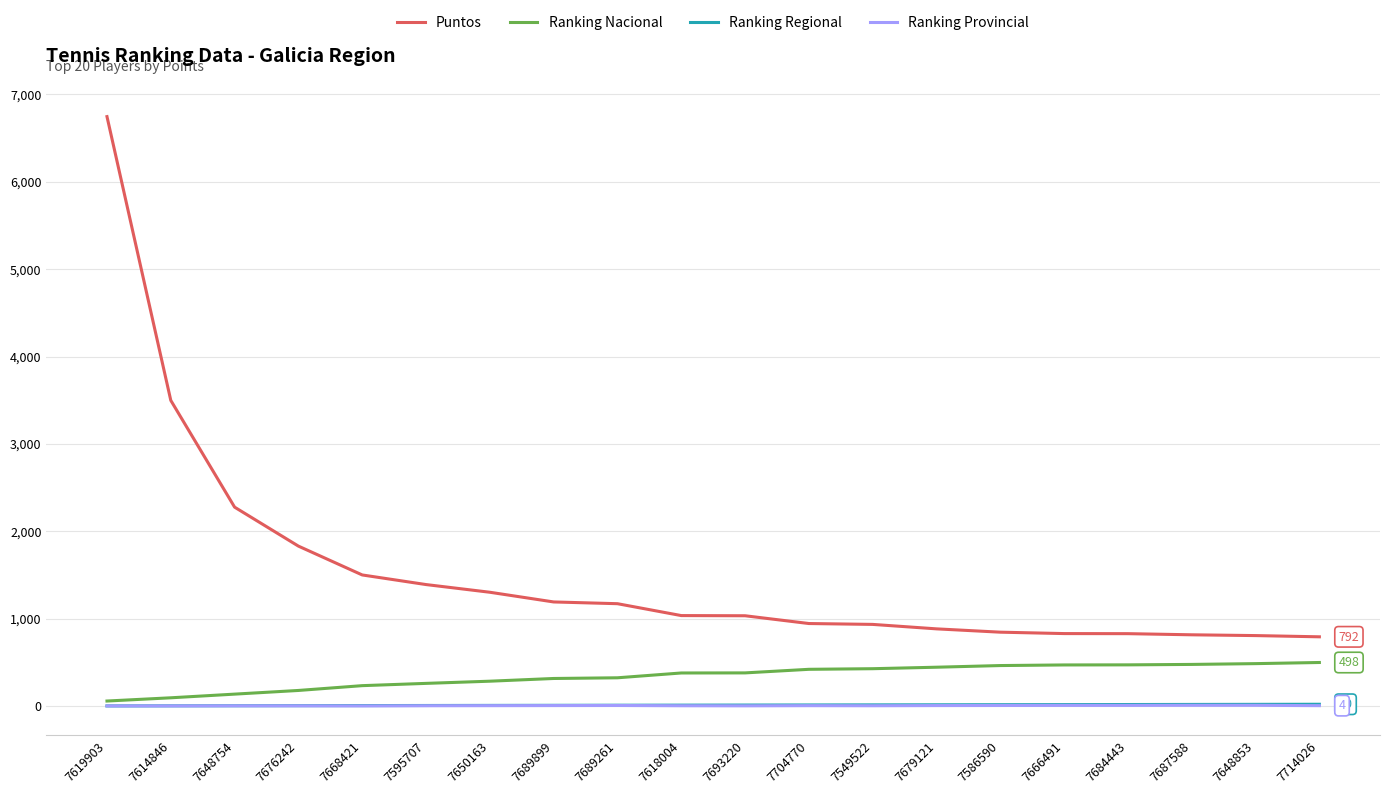

Between 7614846 and 7549522, which series saw the biggest shift?

Puntos